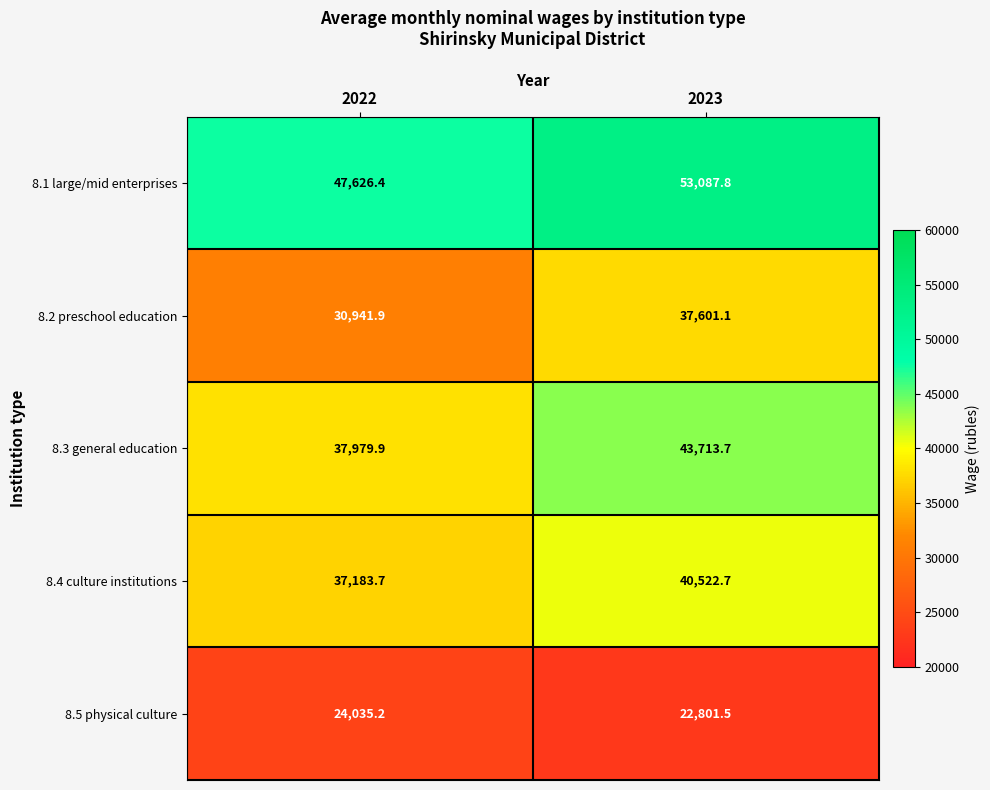

What is the maximum value for 8.1 large/mid enterprises?

53087.8